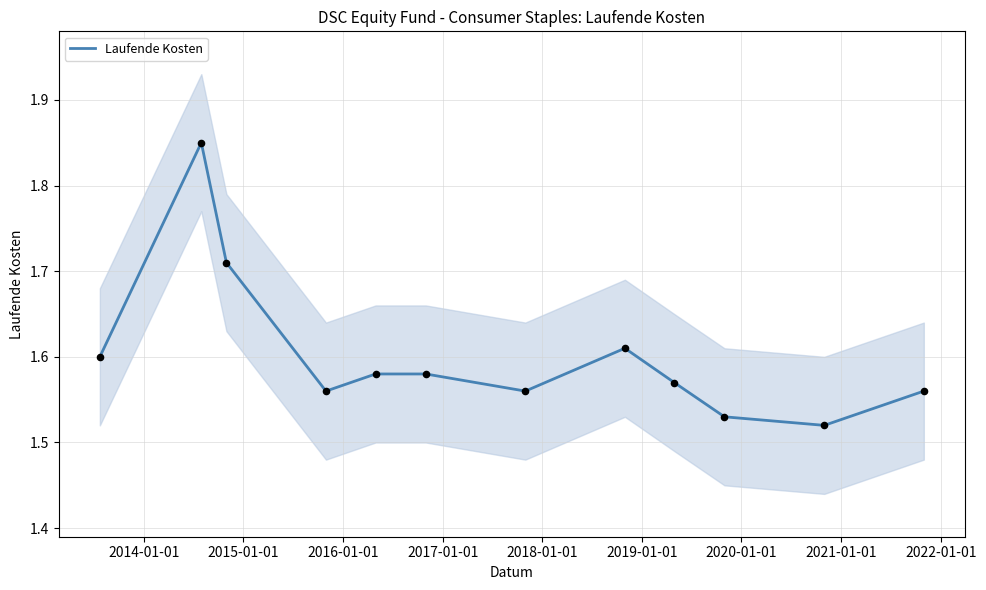

Approximately how many times larger is the value at 2021-01-01 compared to 2015-01-01?

0.9